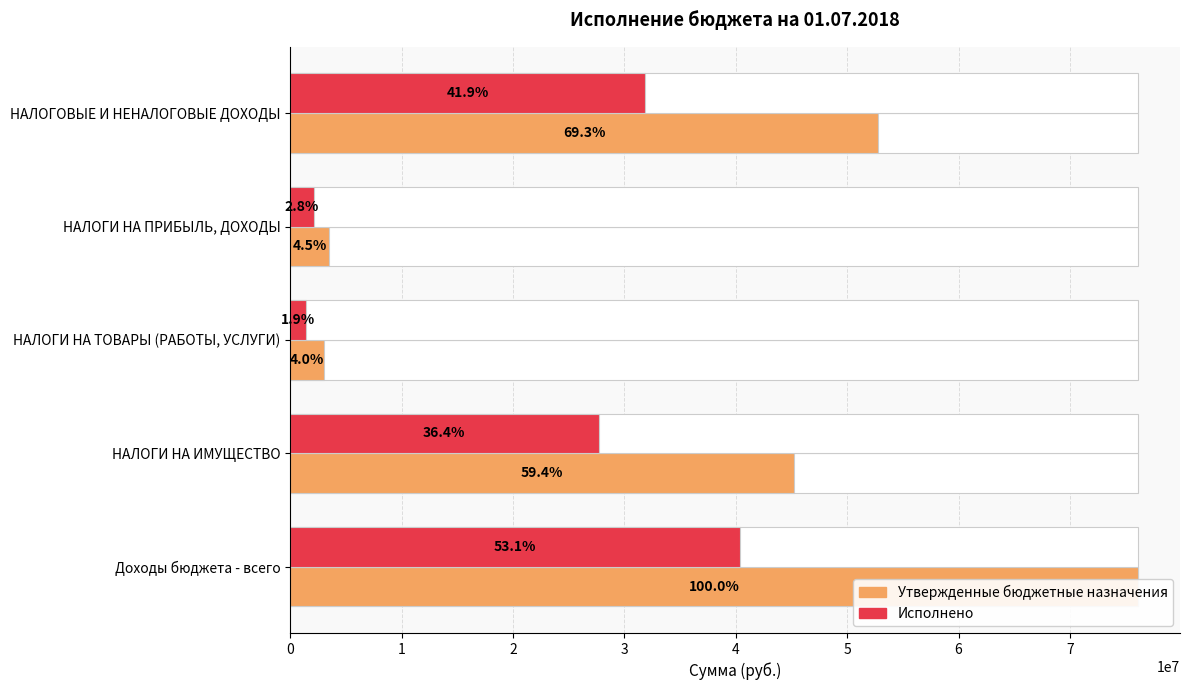

Reading left to right, what are all the values shown in this chart?

Утвержденные бюджетные назначения: 52757500.0	3451500.0	3020000.0	45206000.0	76075533.5
Исполнено: 31841361.6	2096935.8	1427670.5	27683961.2	40404641.9